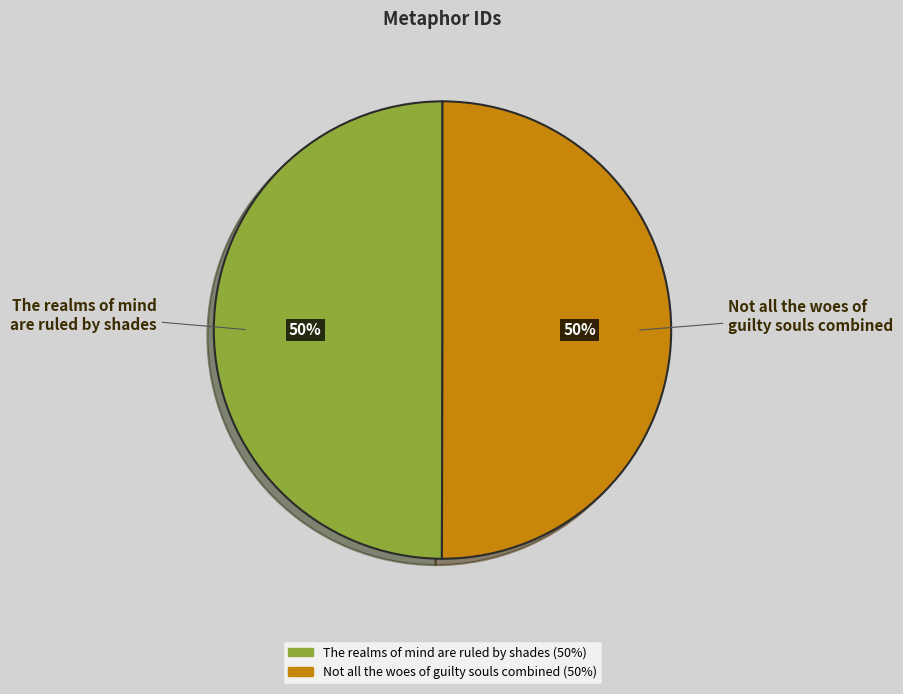

What is the ratio of the value at Not all the woes of guilty souls combined to the value at The realms of mind are ruled by shades?

1.0